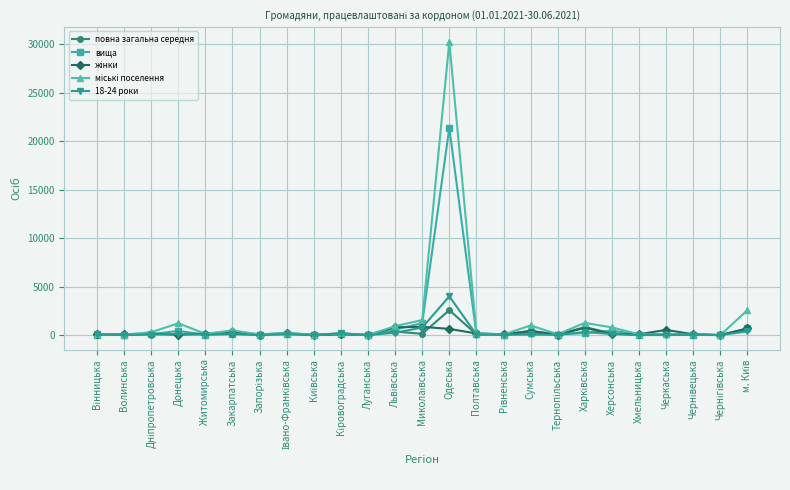

How many lines are shown in the chart?

5